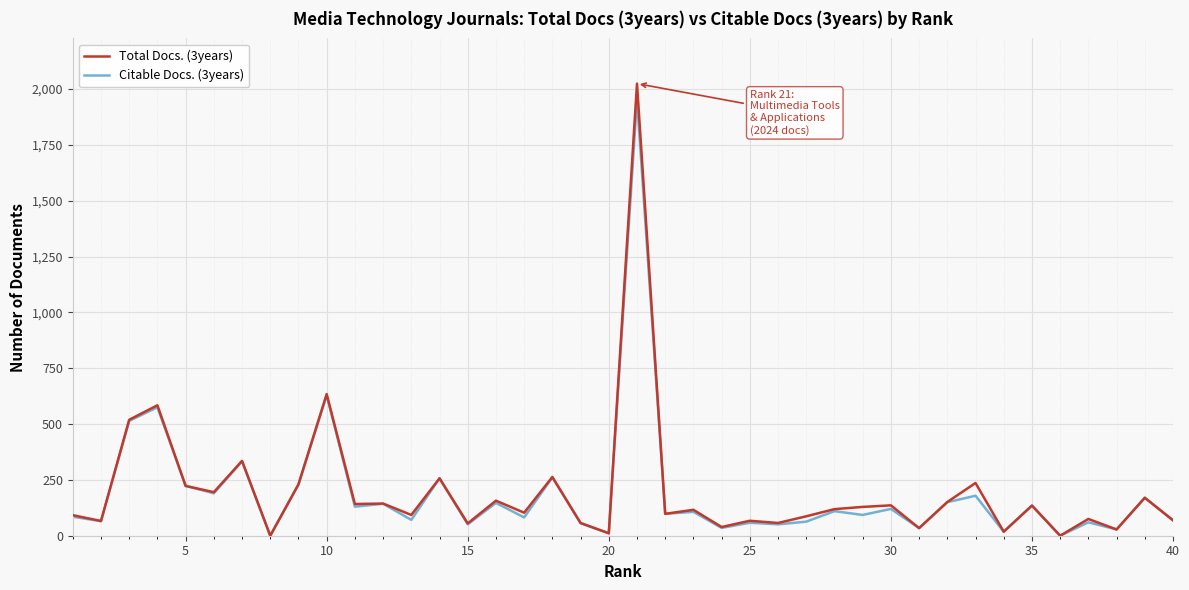

What is the greatest value displayed?

2024